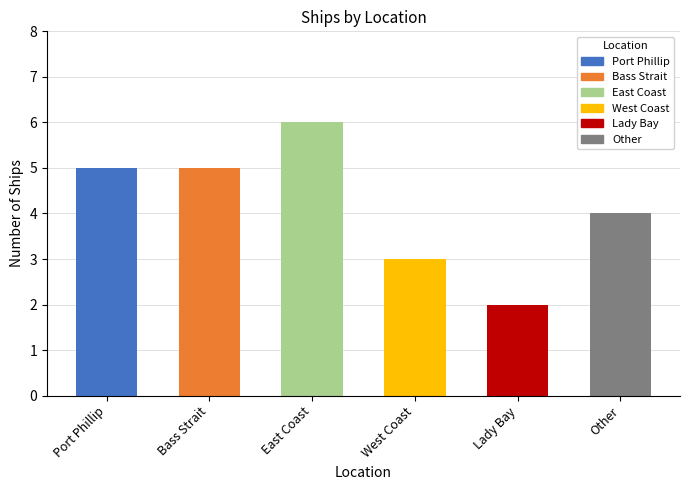

List the labels in order of value, smallest first.

Lady Bay, West Coast, Other, Port Phillip, Bass Strait, East Coast